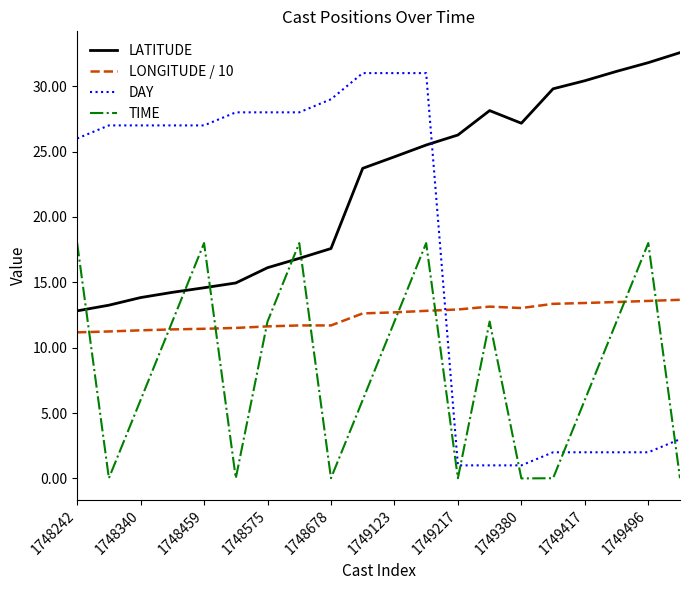

List the series in order of their overall mean, highest first.

LATITUDE, DAY, LONGITUDE / 10, TIME